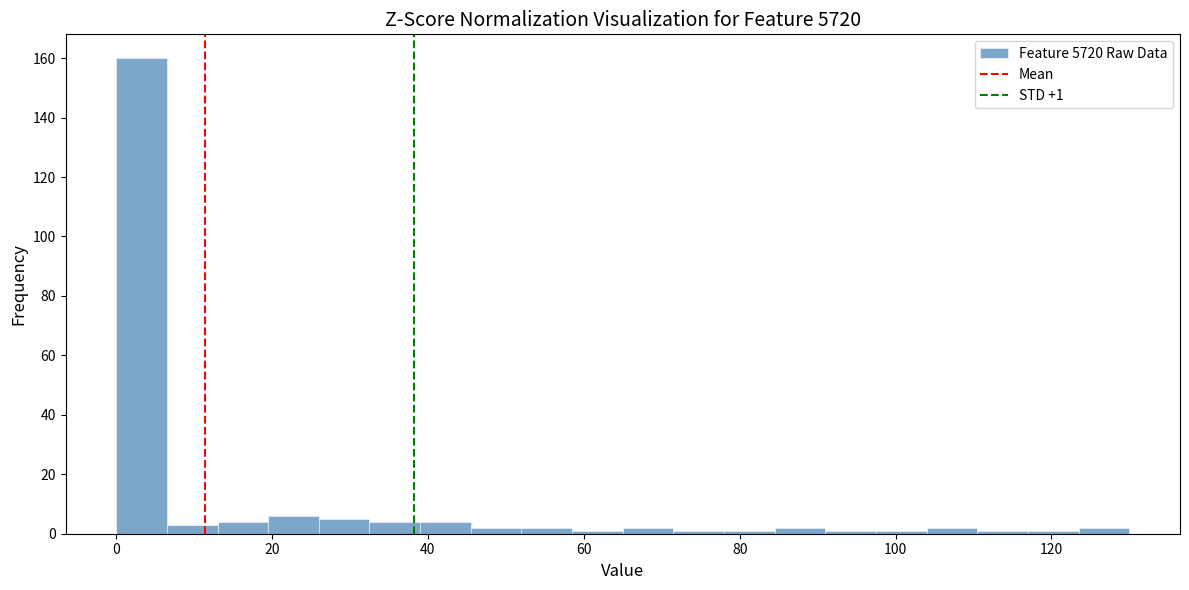

Read against the x-axis, roughly where is the centre of the tallest bar?

4